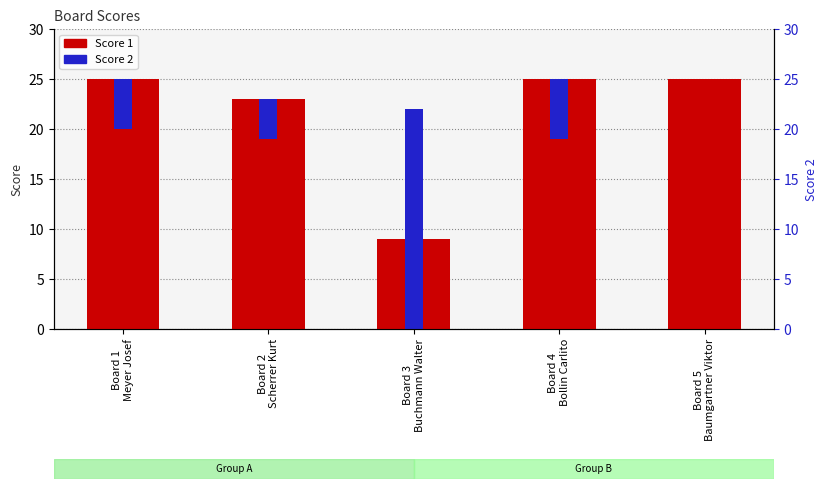

List the labels in order of Score 1 value, smallest first.

Board 3
Buchmann Walter, Board 2
Scherrer Kurt, Board 1
Meyer Josef, Board 4
Bollin Carlito, Board 5
Baumgartner Viktor